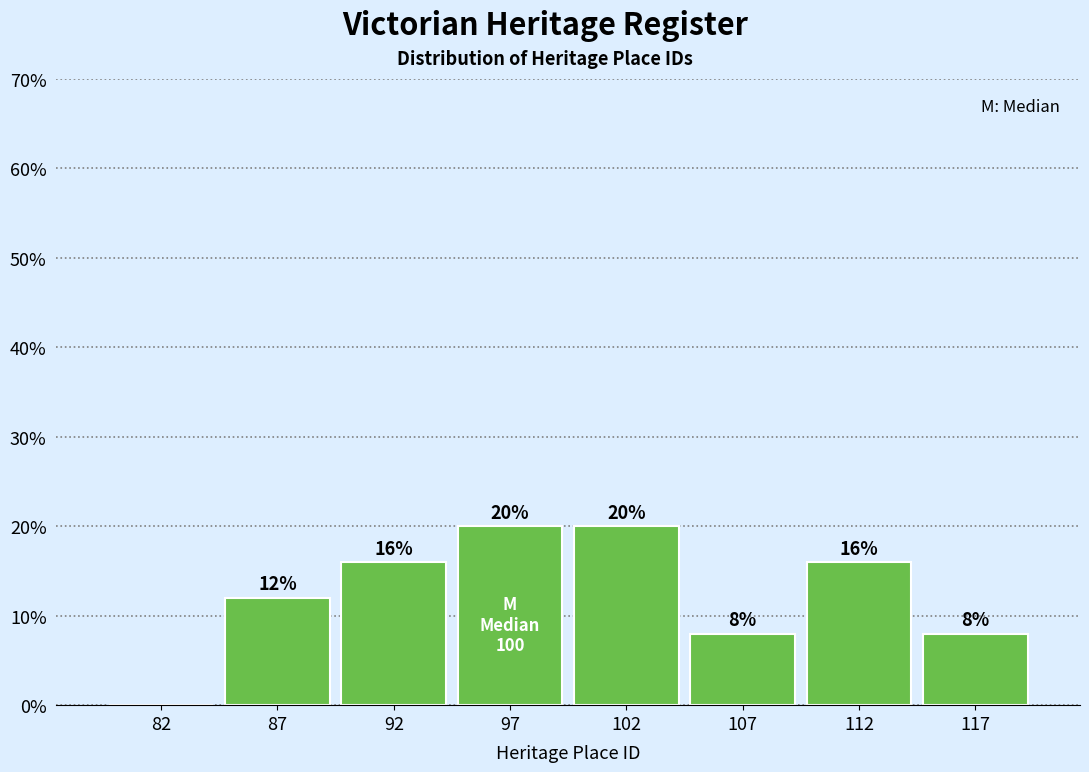

Reading left to right, list all the values displayed in this chart.

82=0	87=12	92=16	97=20	102=20	107=8	112=16	117=8